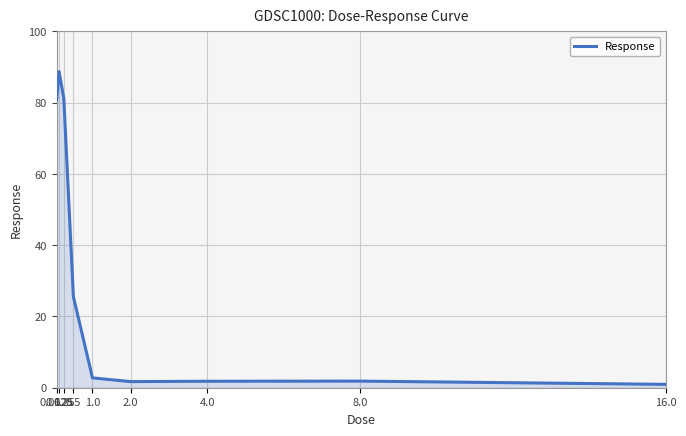

At which label is the value closest to 44?

0.5